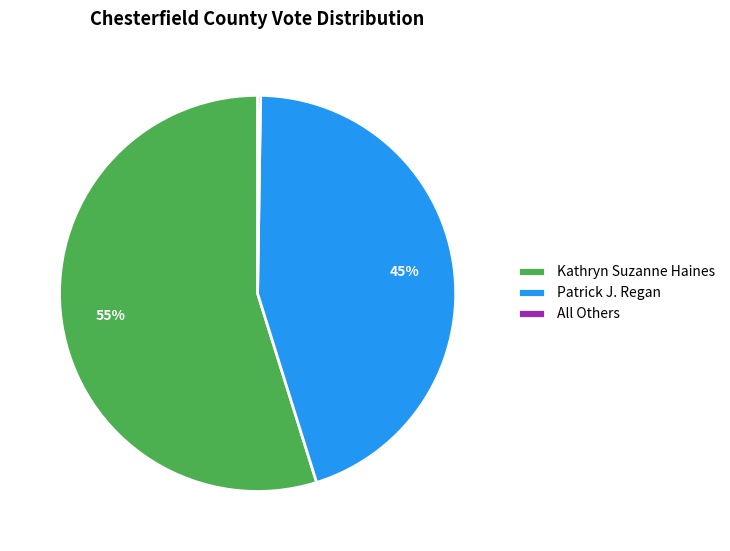

To the nearest percent, what is the difference between the Patrick J. Regan and Kathryn Suzanne Haines slice percentages?

10%